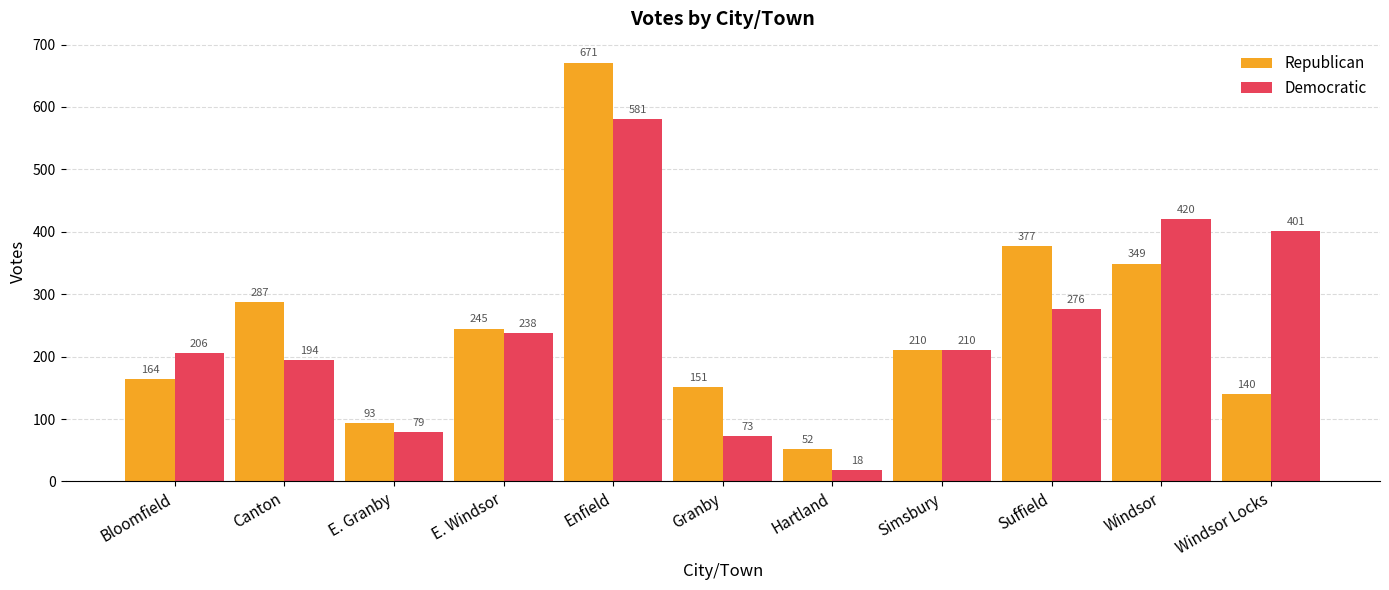

What is the value of the Democratic bar at the 10th from the left?

420